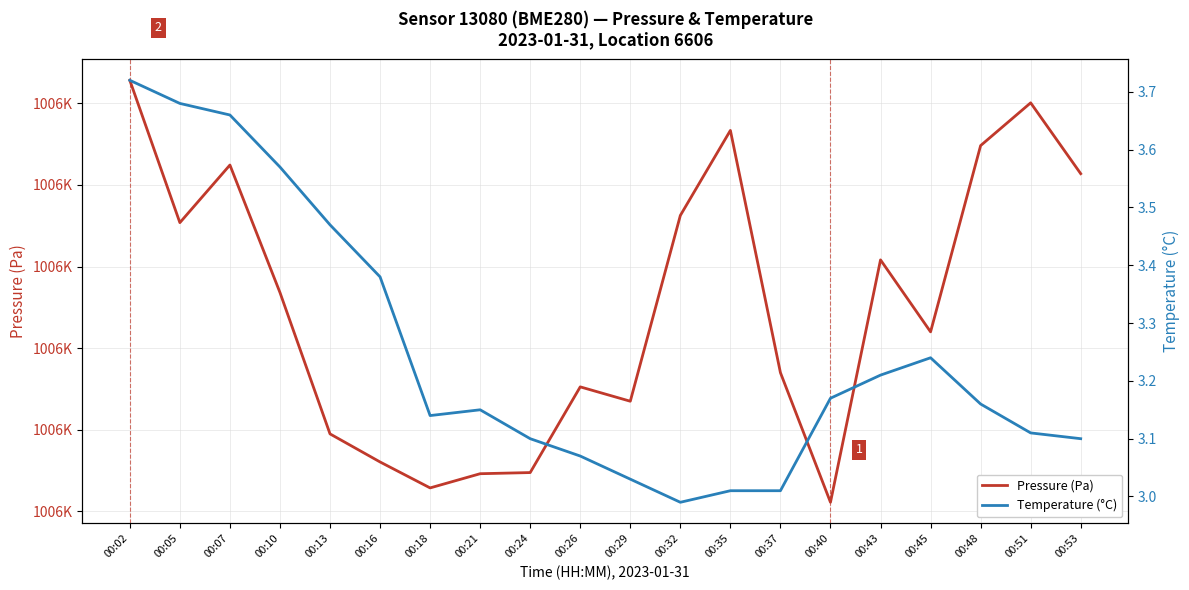

Rank the series by their maximum value, from highest to lowest.

Pressure (Pa), Temperature (°C)